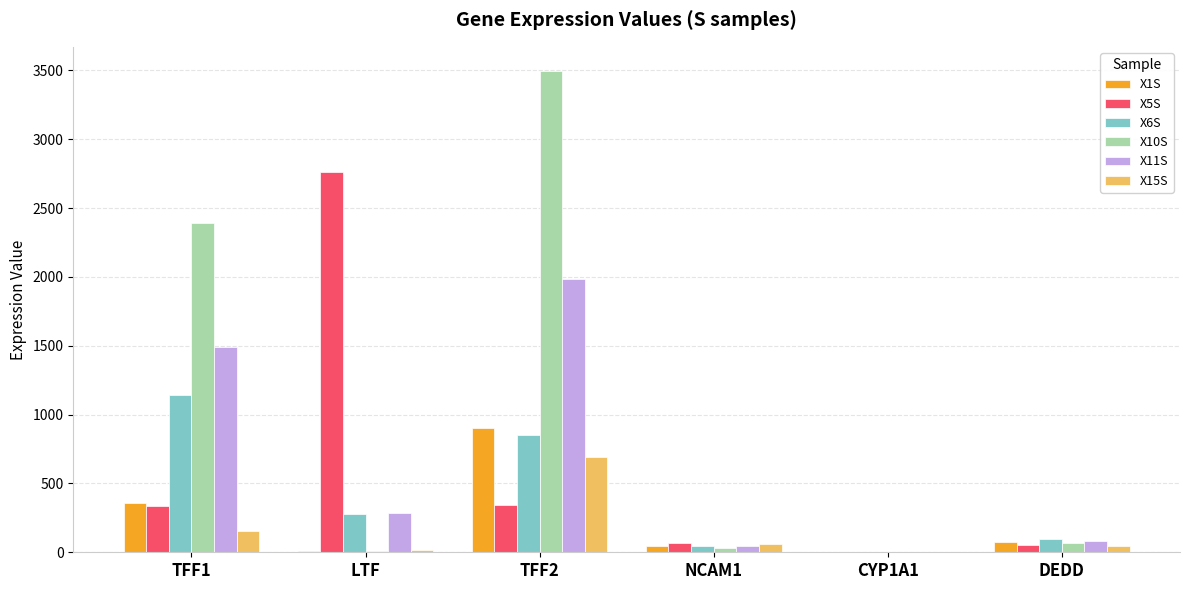

Are the bars horizontal?

No